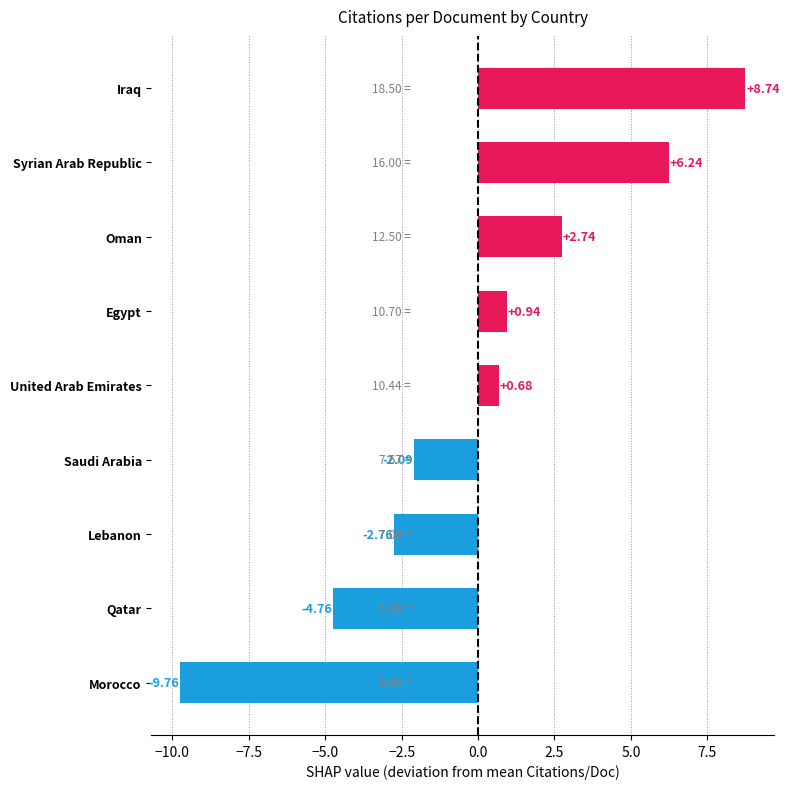

What is the difference between the maximum and minimum values?

18.5